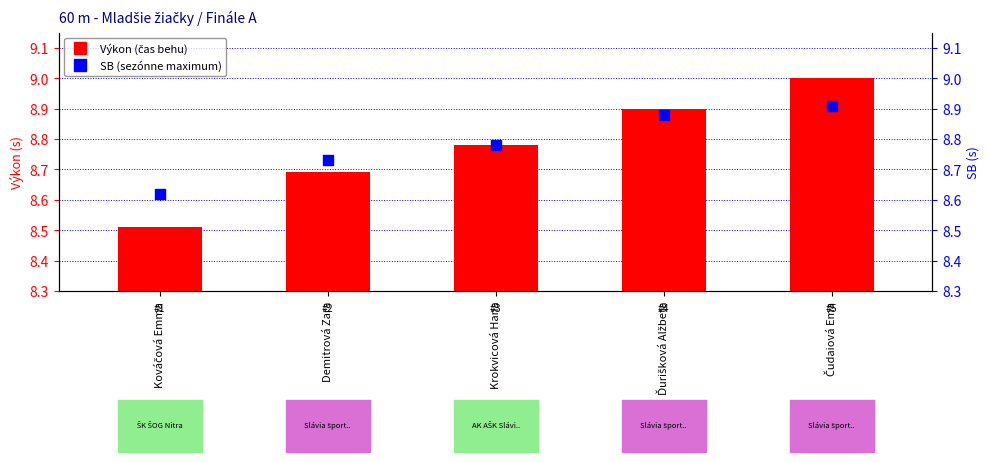

Is the value of Výkon (s) at Ďurišková Alžbeta greater than the value of SB (osobné maximum) at Čudaiová Ema?

No